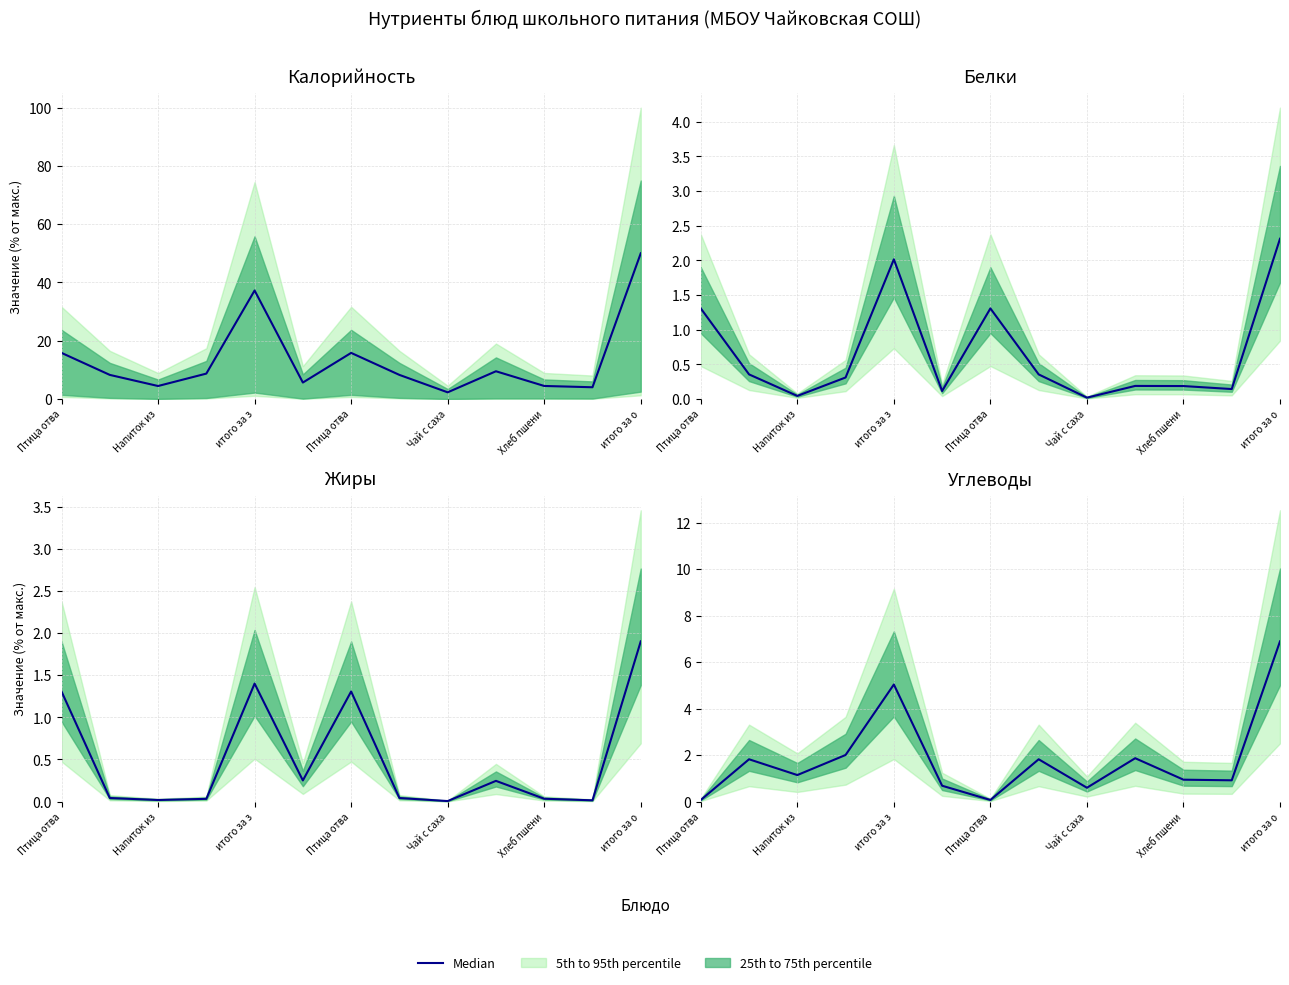

True or false: the data shows 0.8 at 7.

False